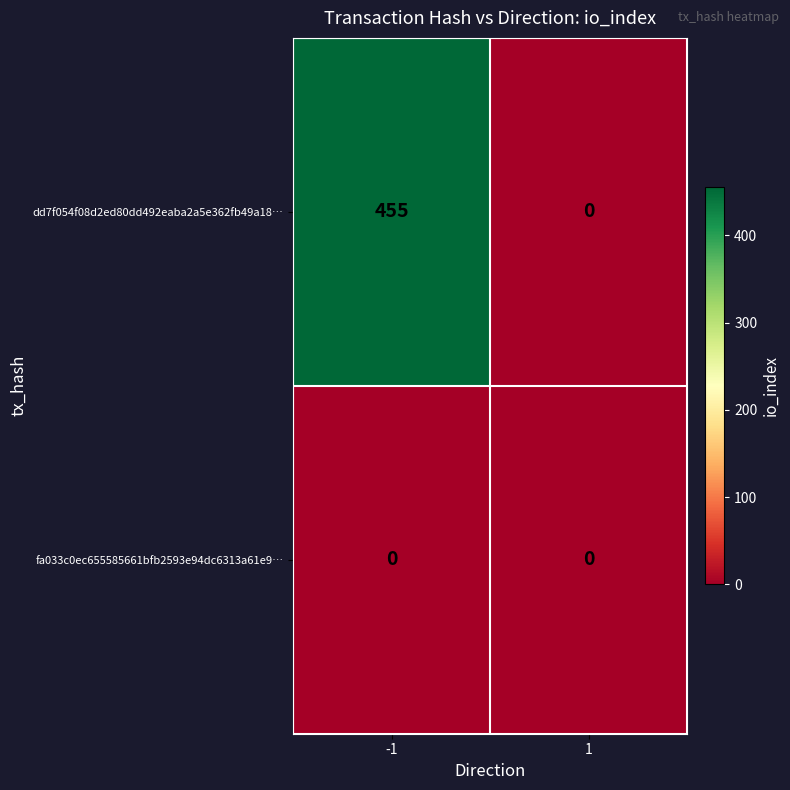

List the series in order of their overall mean, lowest first.

fa033c0ec655585661bfb2593e94dc6313a61e9…, dd7f054f08d2ed80dd492eaba2a5e362fb49a18…